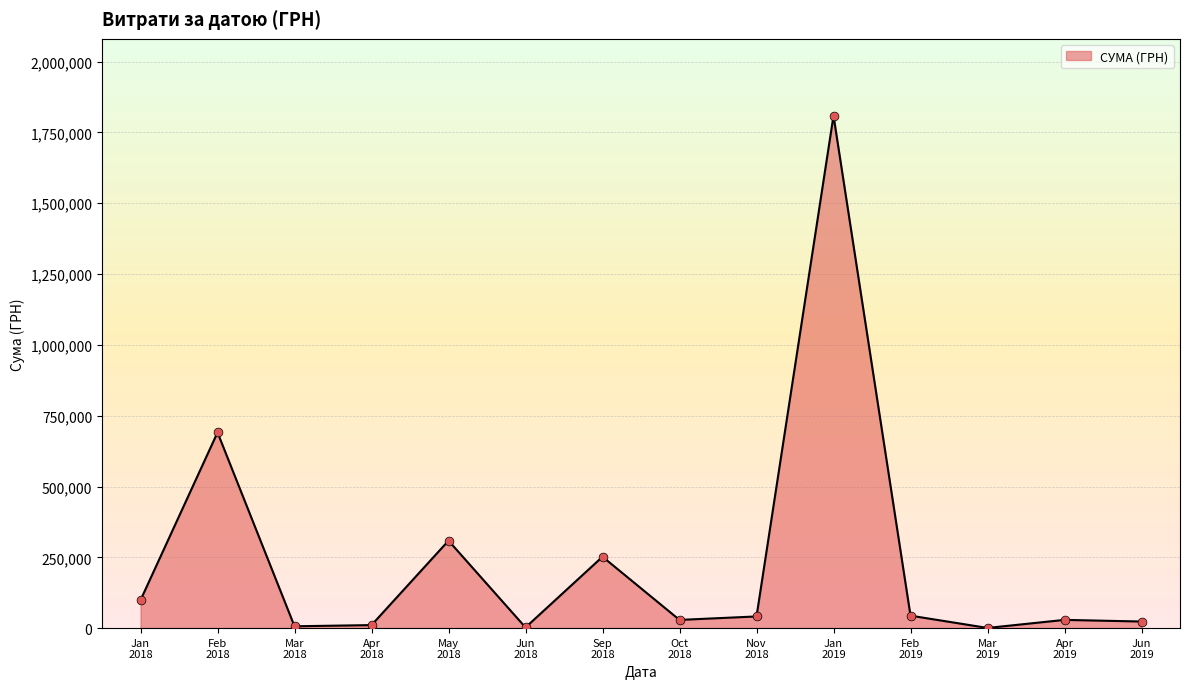

What is the maximum value shown in the chart?

1809190.2